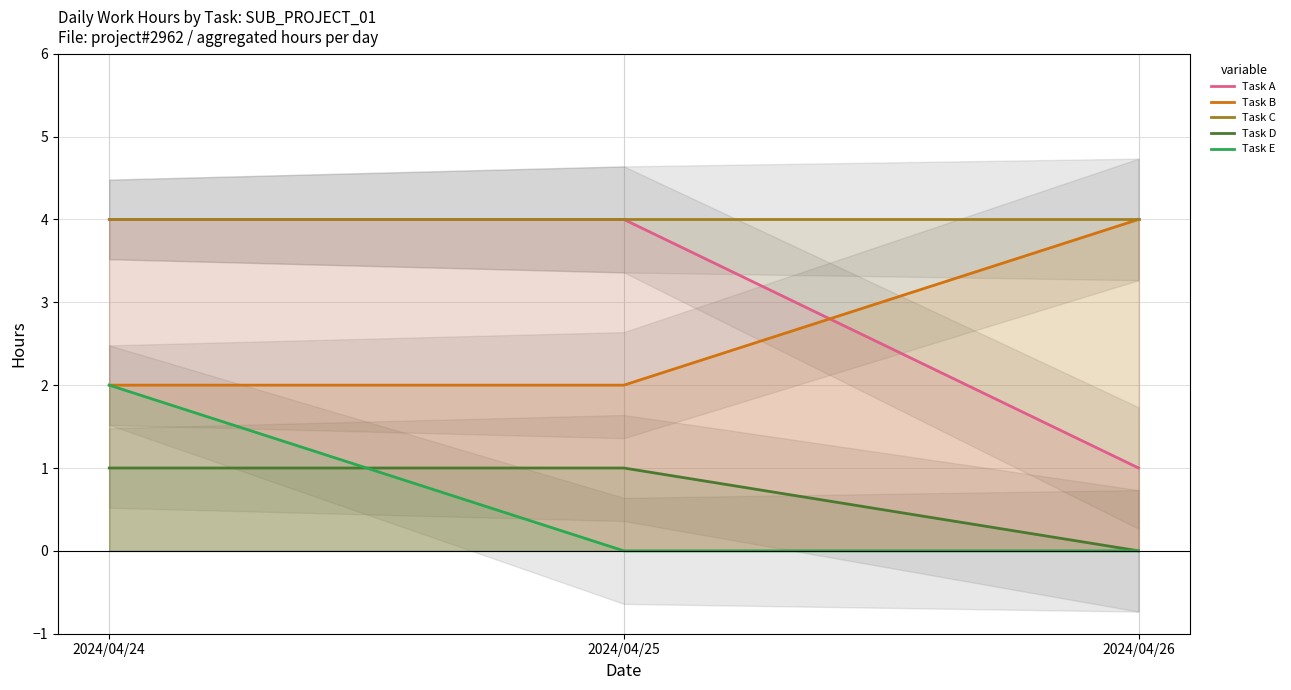

At how many categories does at least one series exceed 1?

3